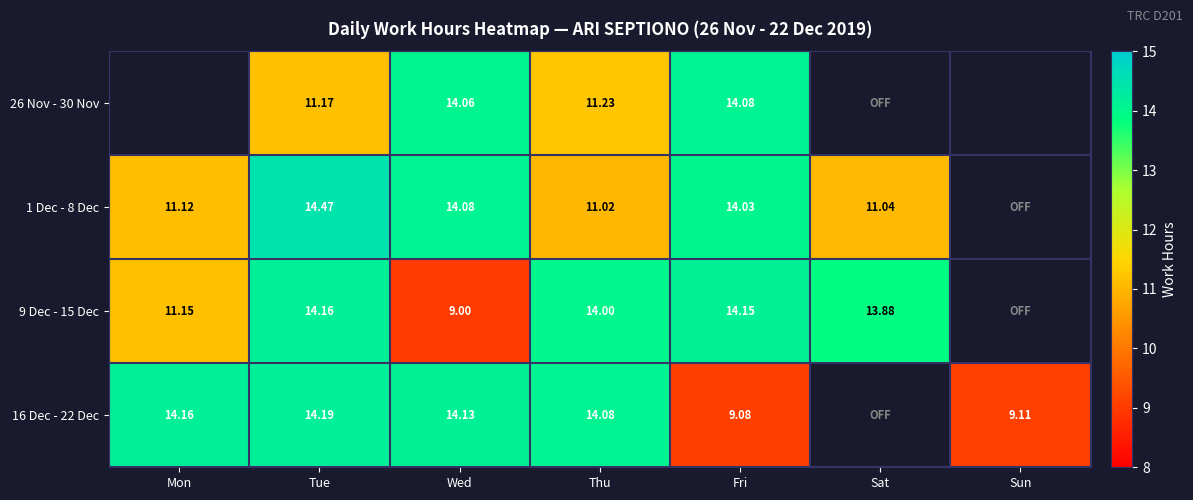

Is the value of 9 Dec - 15 Dec at Fri greater than the value of 1 Dec - 8 Dec at Wed?

Yes